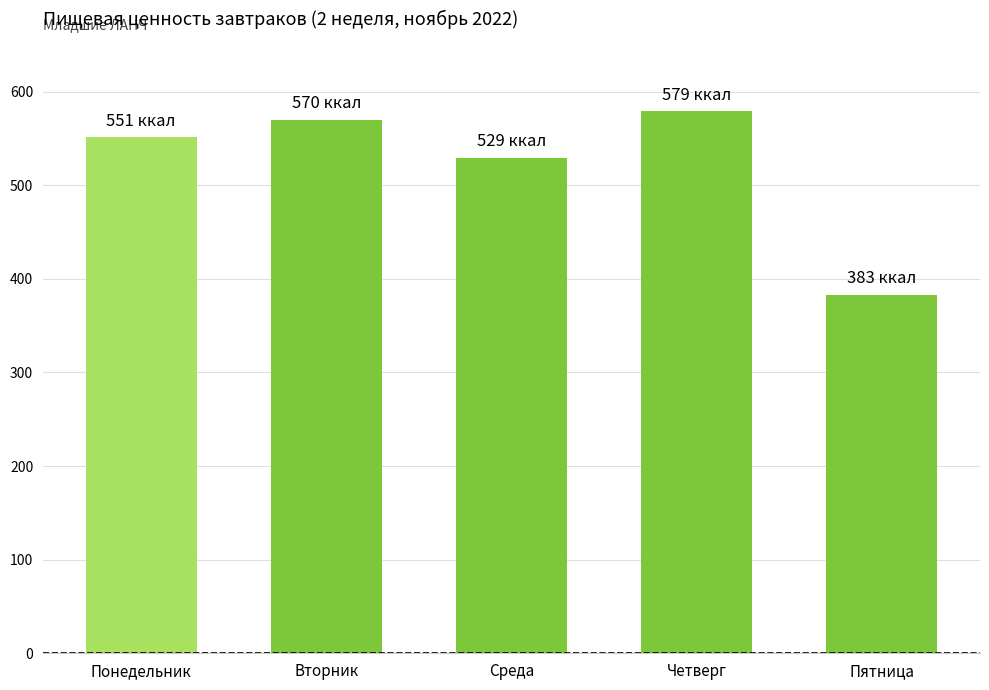

Rank the categories by value from lowest to highest.

Пятница, Среда, Понедельник, Вторник, Четверг